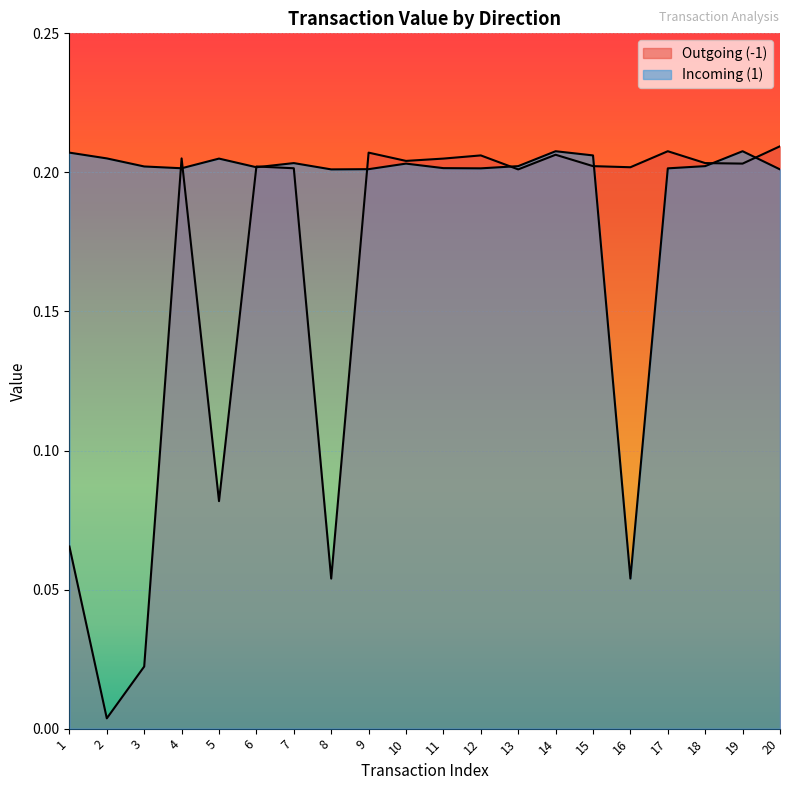

In Incoming (1), how many points are lower than both neighbors (excluding endpoints)?

5